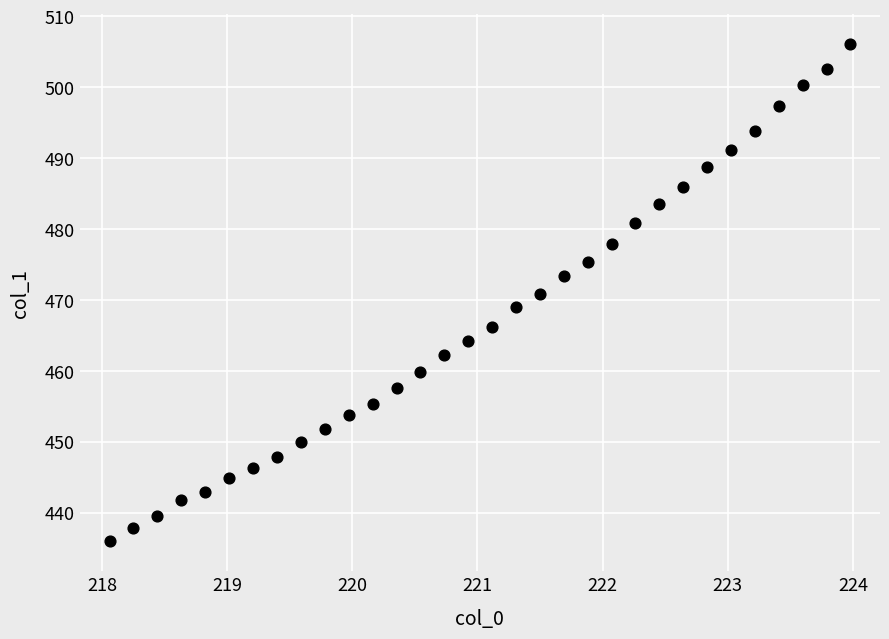

What is the range of Y values (max minus min)?

70.2